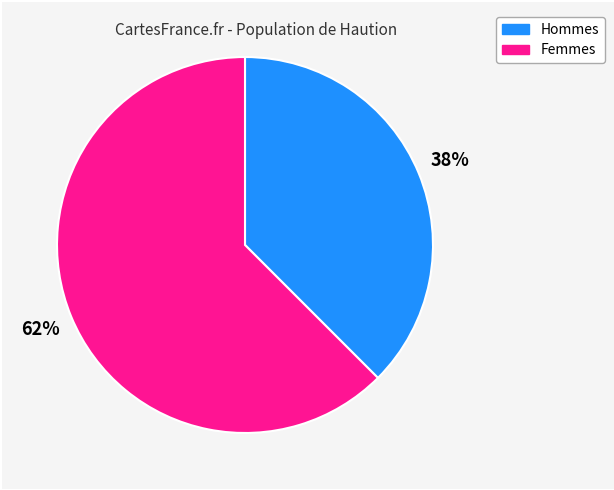

To the nearest percent, what is the average slice percentage?

50%